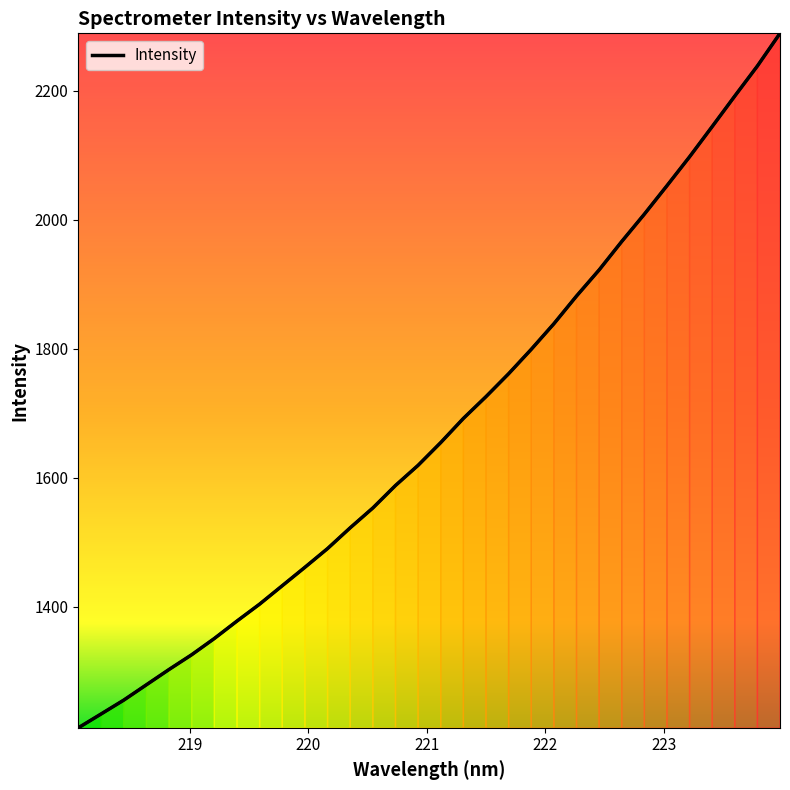

What is the sum of all values?

53673.9